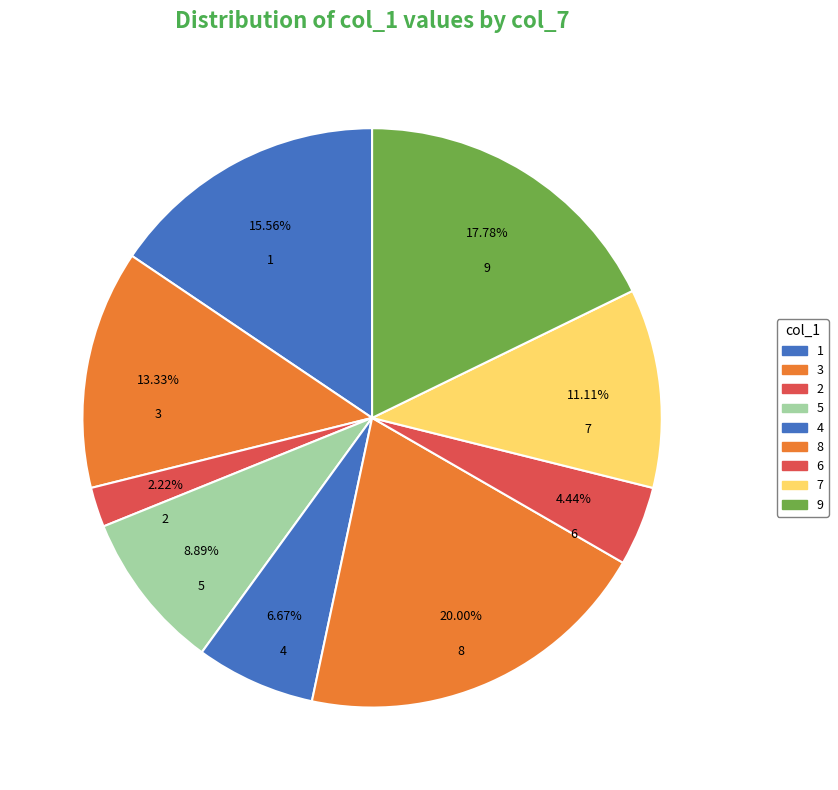

Count the number of slices in the pie.

9